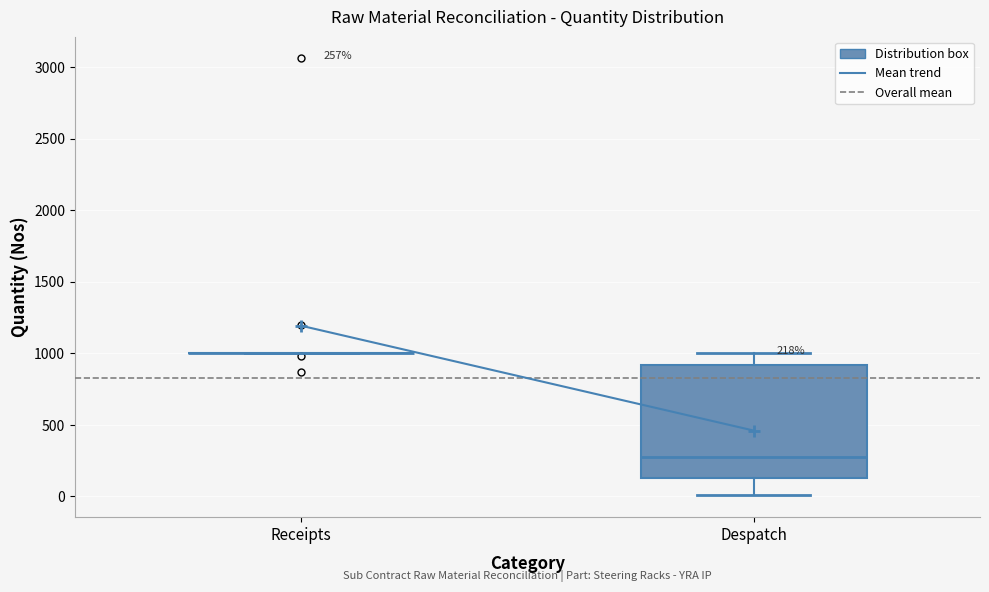

Comparing the boxes themselves (not the whiskers), which one is the tallest?

Despatch